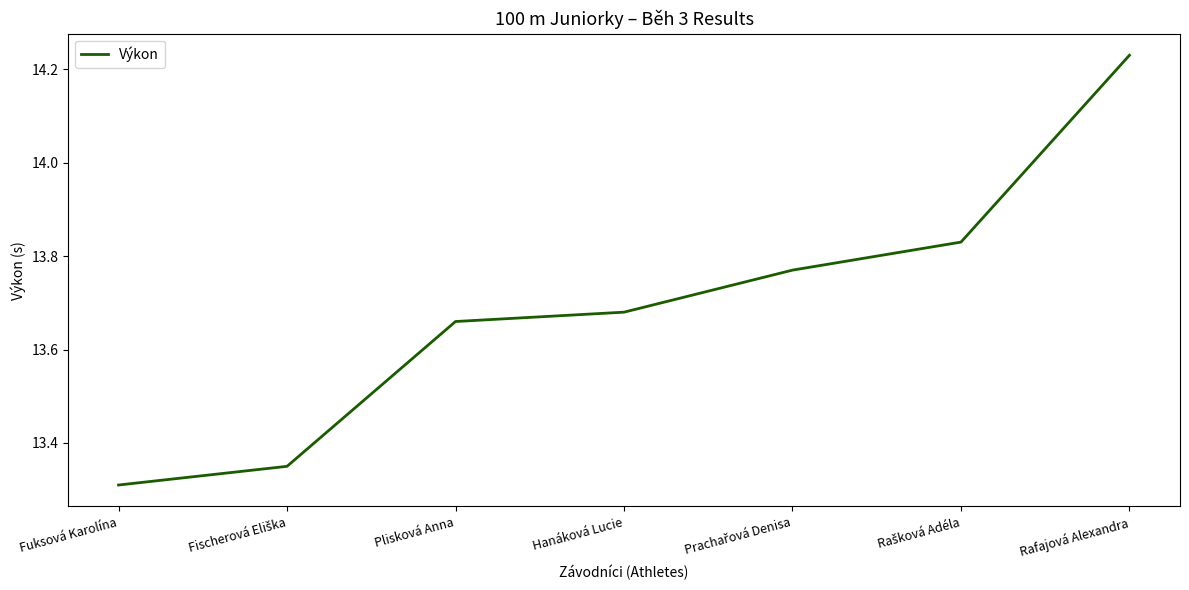

How many values are between 13 and 14?

6